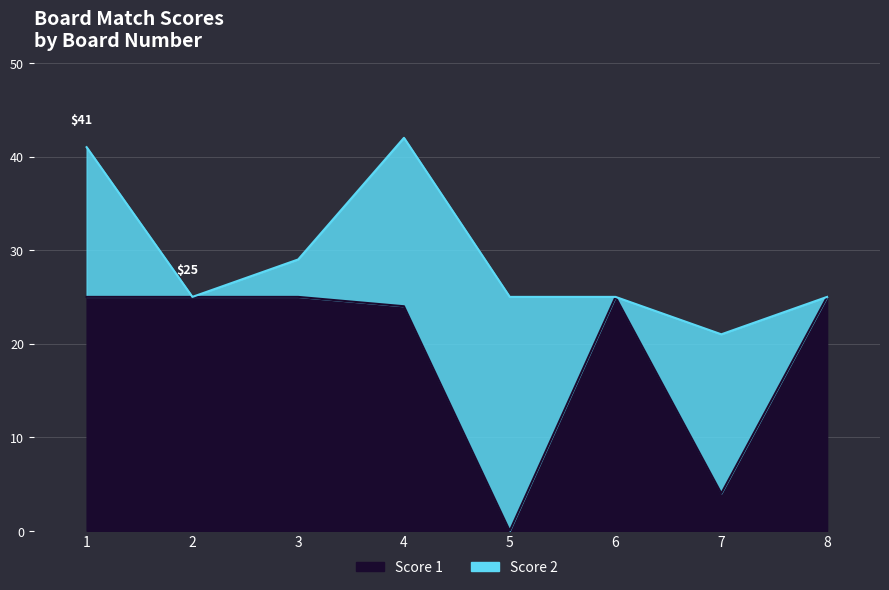

What is the ratio of the value at 3 to the value at 6?

1.0